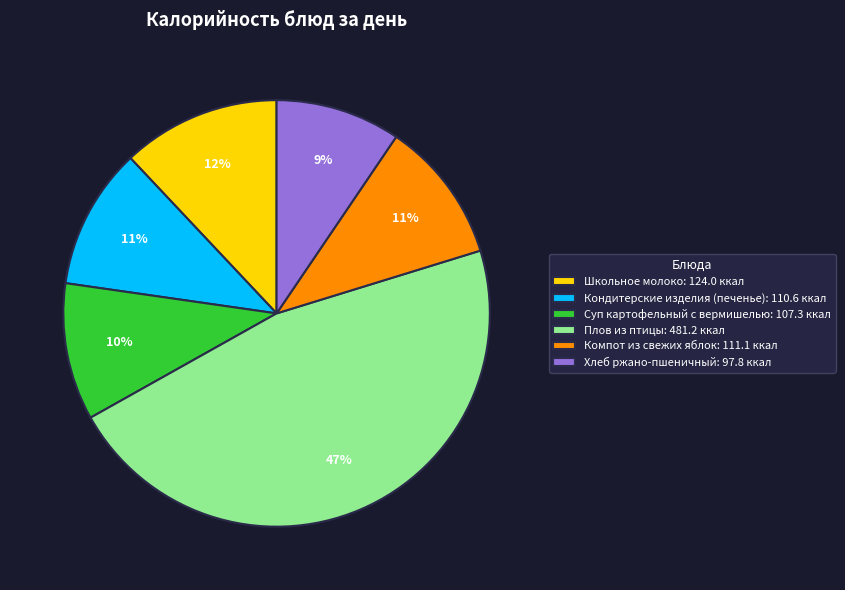

What is the ratio of the value at Школьное молоко: 124.0 ккал to the value at Суп картофельный с вермишелью: 107.3 ккал?

1.2